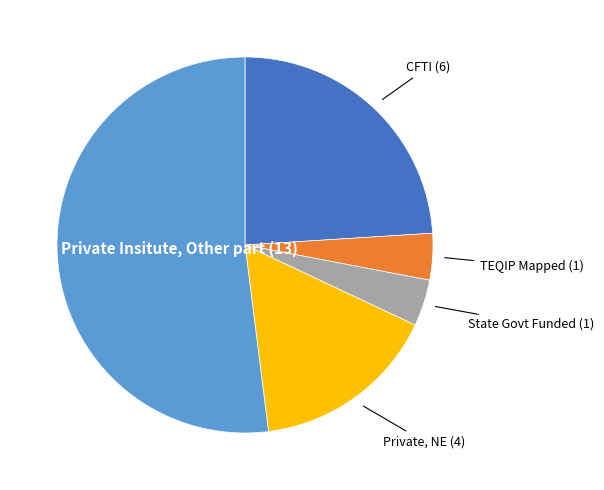

Combined, do TEQIP Mapped and State Govt Funded account for over 50%?

No